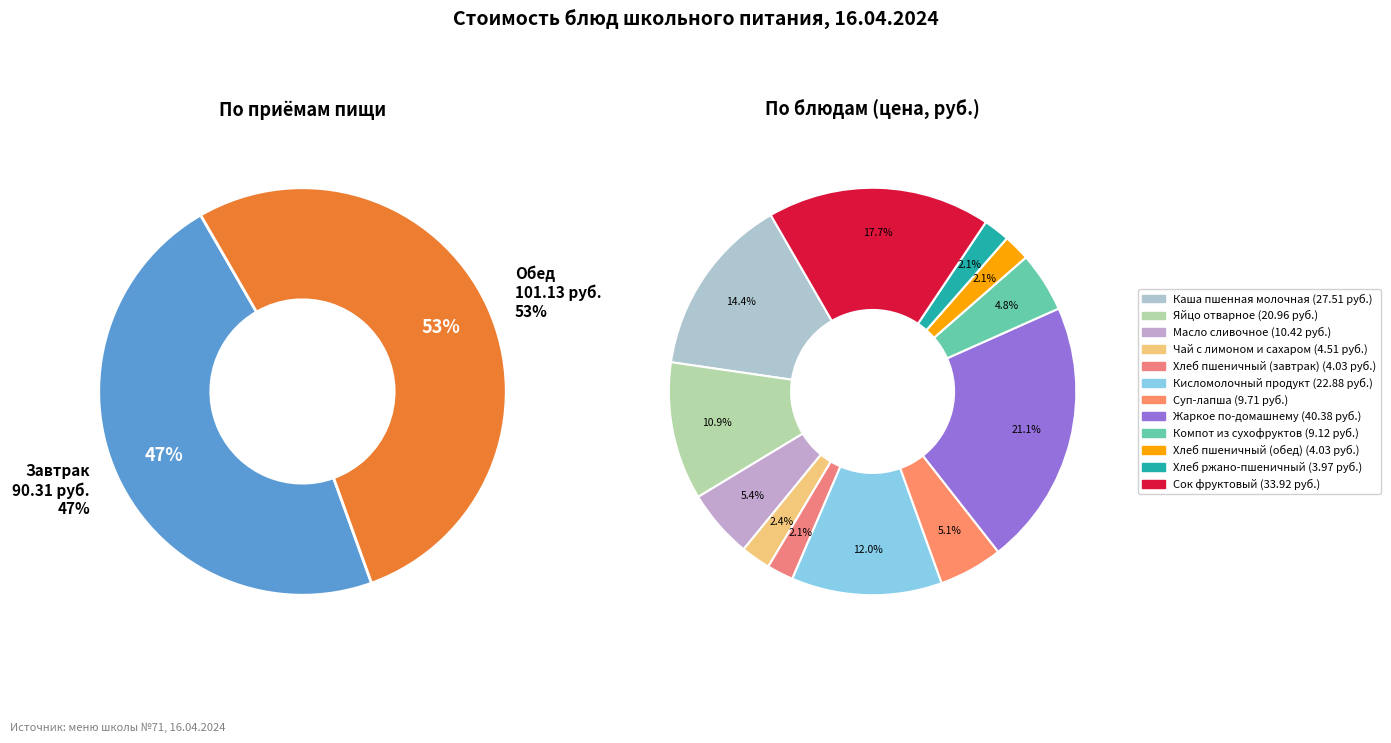

True or false: Жаркое по-домашнему accounts for 21% of the total.

True